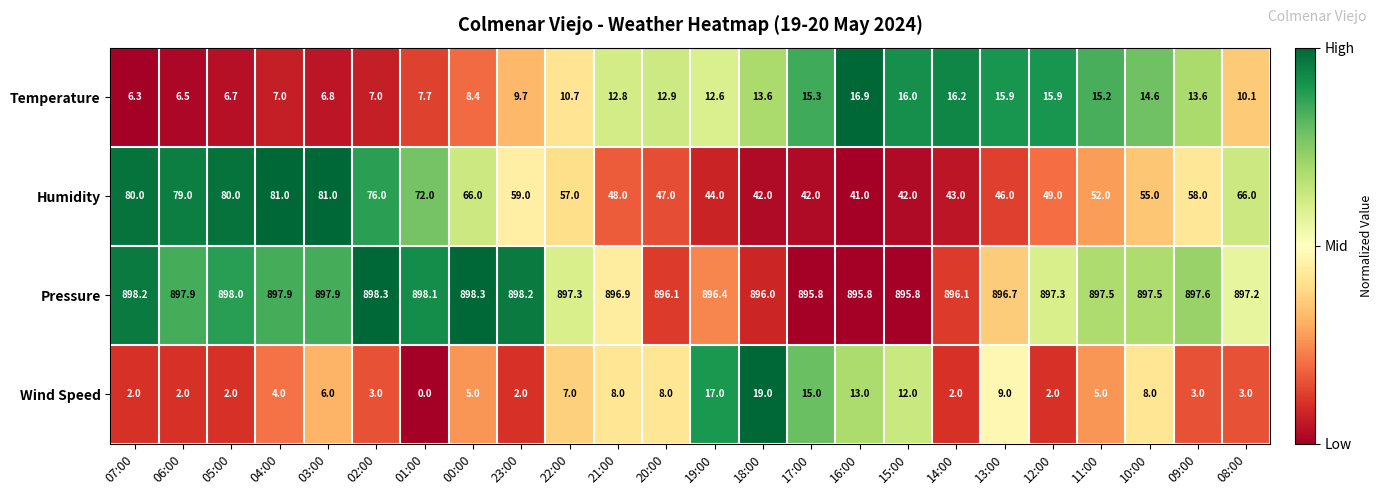

At which label does Temperature first exceed 12?

21:00